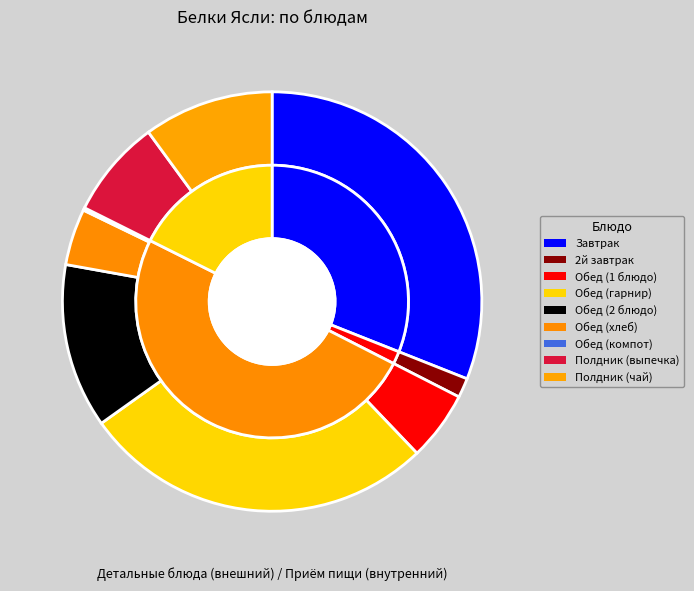

What is the change in value from Завтрак to Обед (2 блюдо)?

-11.0